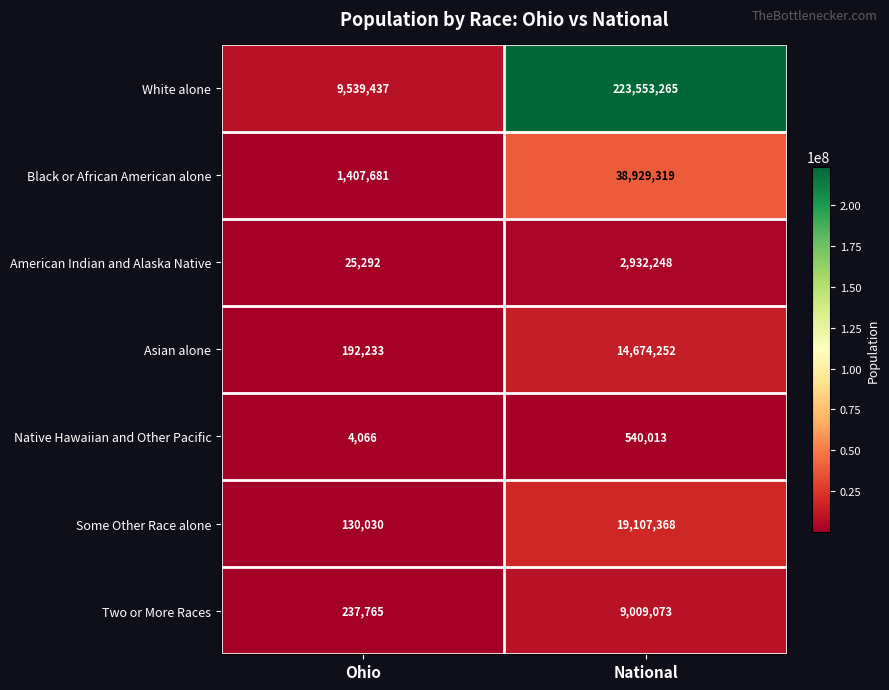

The Two or More Races series shows 15290333 at National. True or false?

False